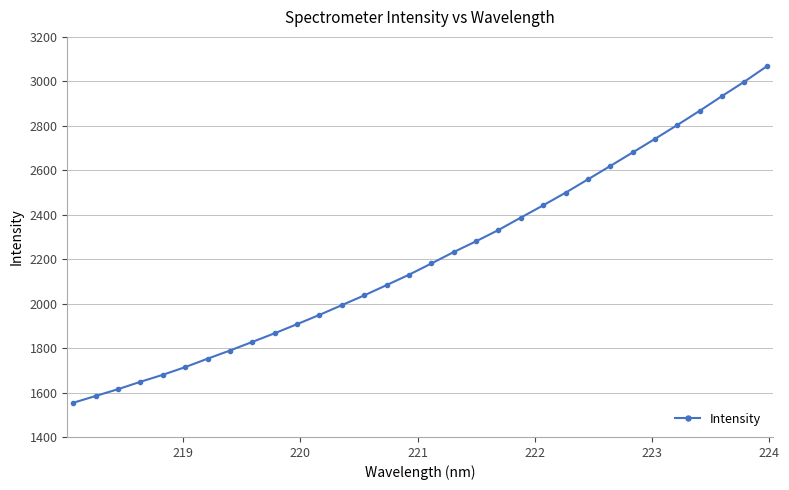

What is the difference between the maximum and minimum values?

1513.9